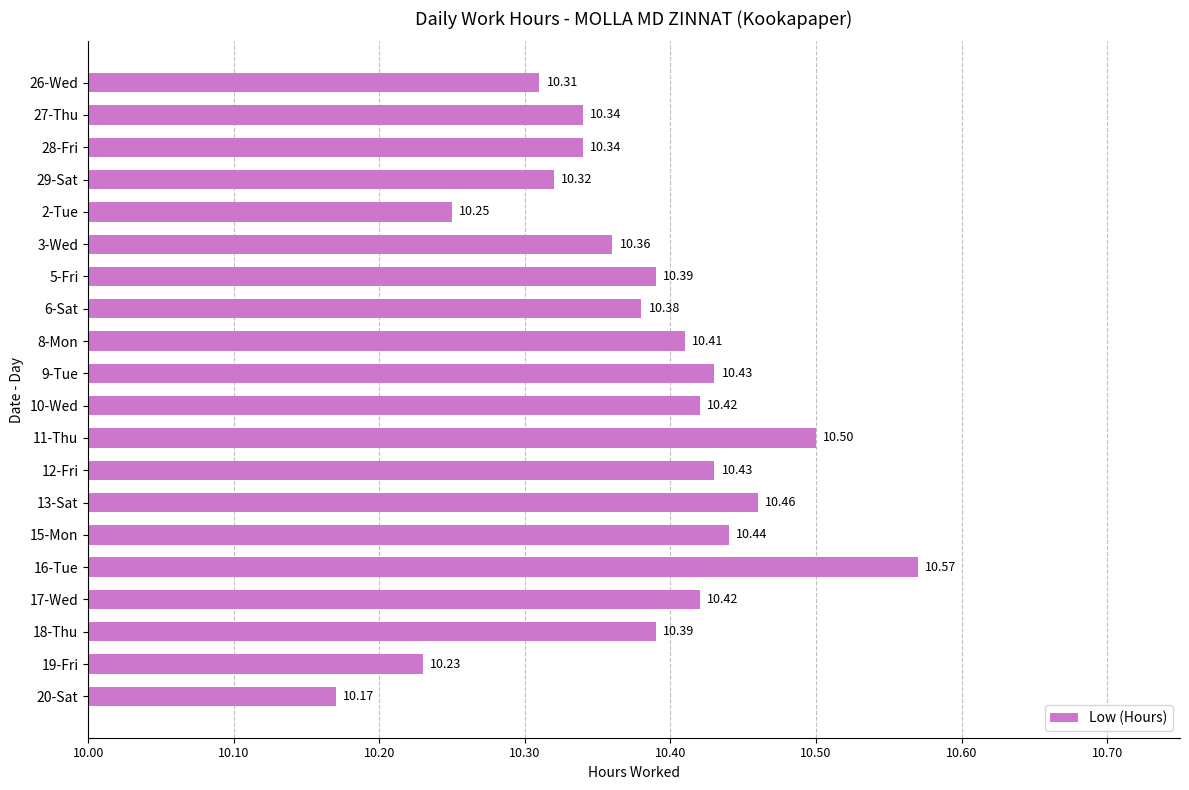

What is the average value?

10.4